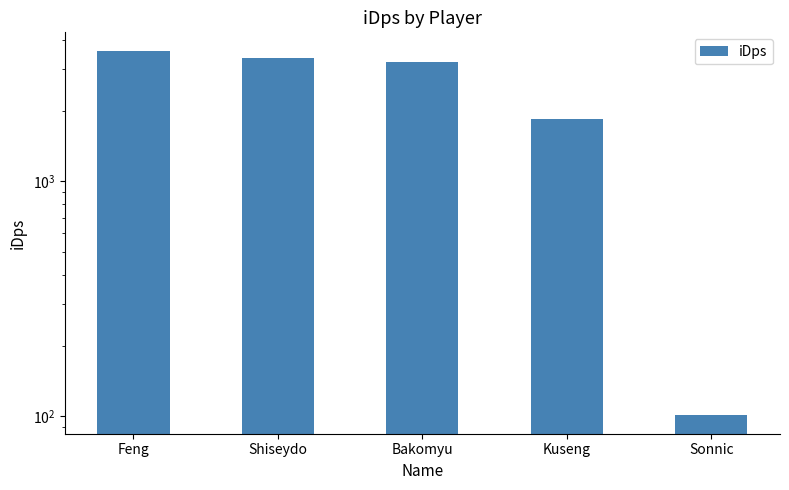

List the labels in order of value, smallest first.

Sonnic, Kuseng, Bakomyu, Shiseydo, Feng